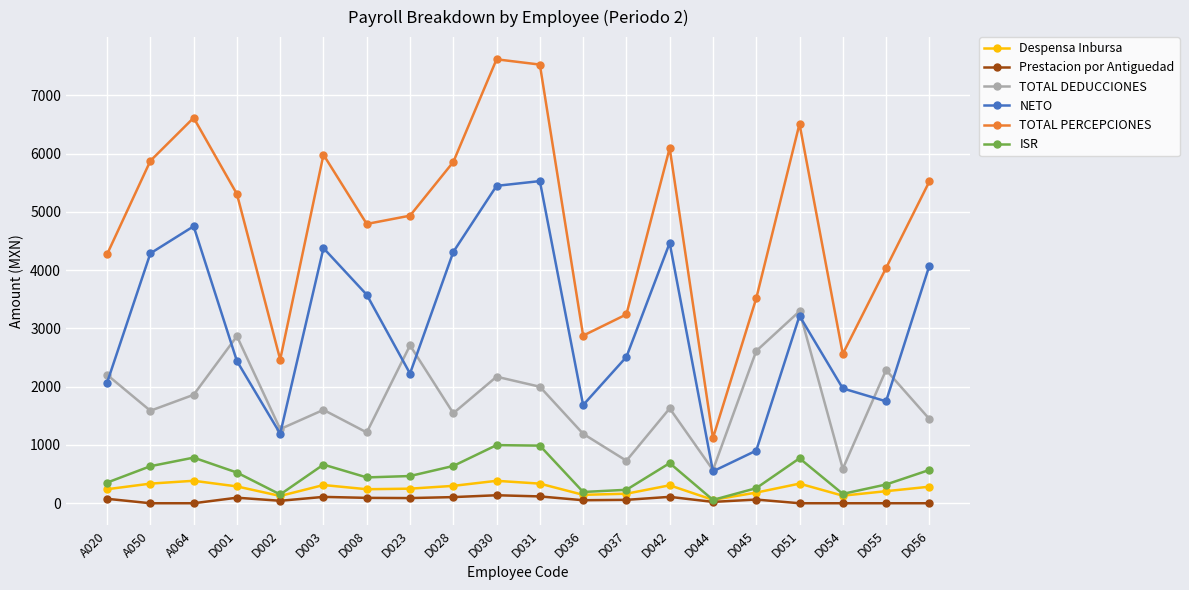

How many data points in NETO are less than 3215?

10